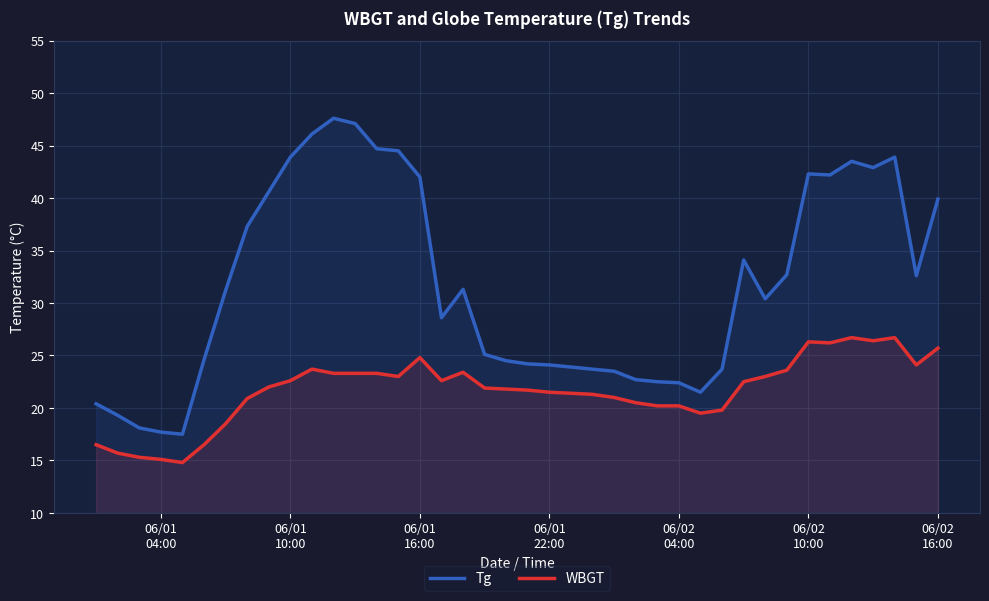

List the series in order of their overall mean, lowest first.

WBGT, Tg